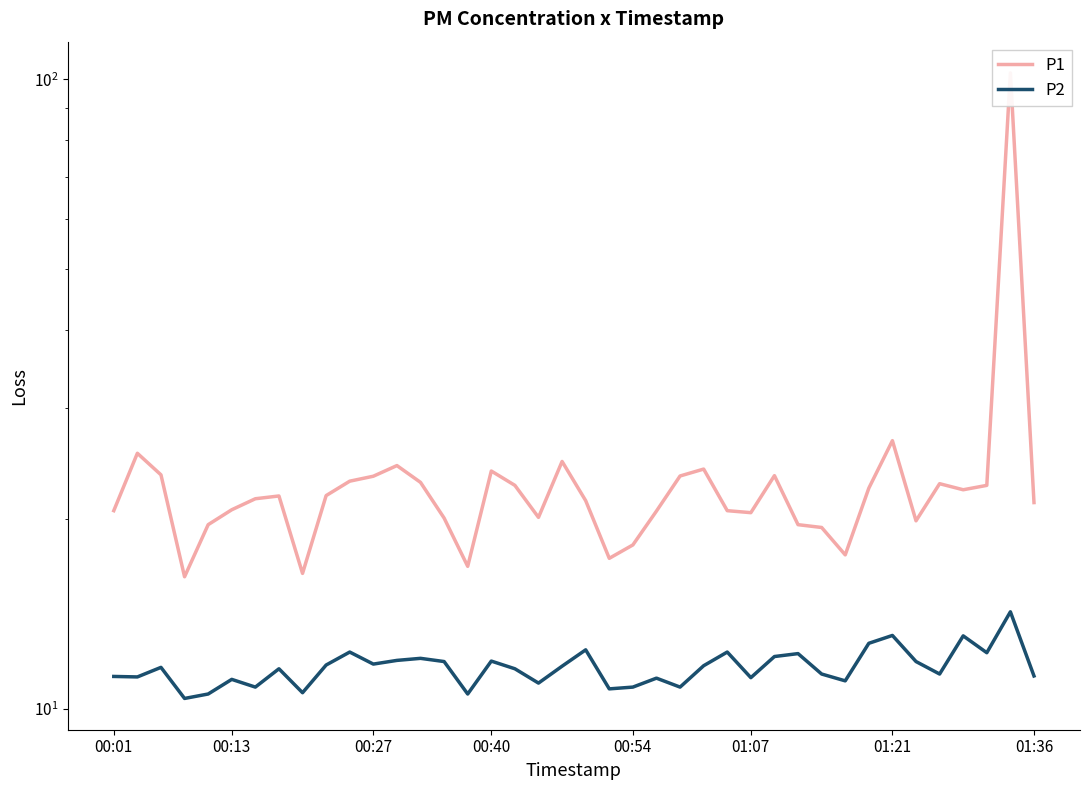

True or false: P2 and P1 intersect in this chart.

False